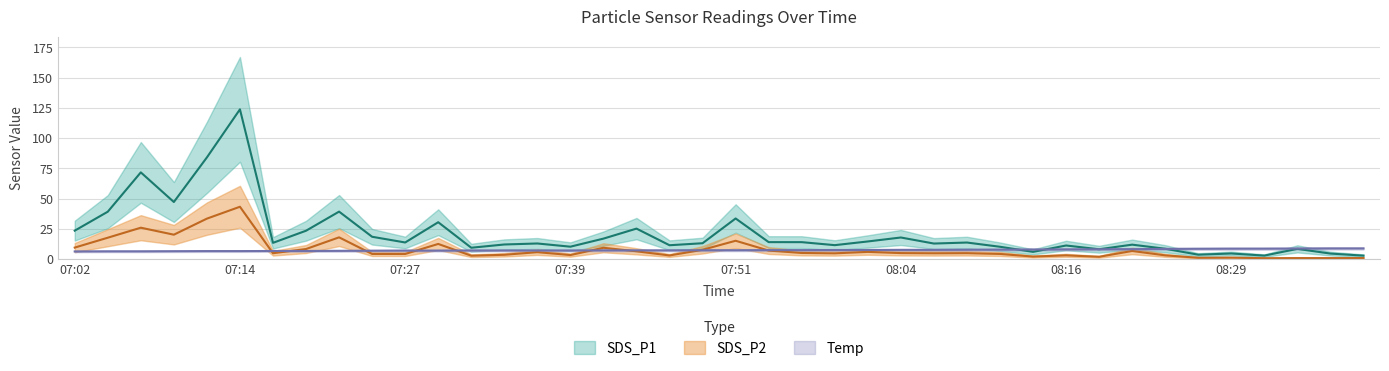

At which label does SDS_P1 reach its minimum?

08:39